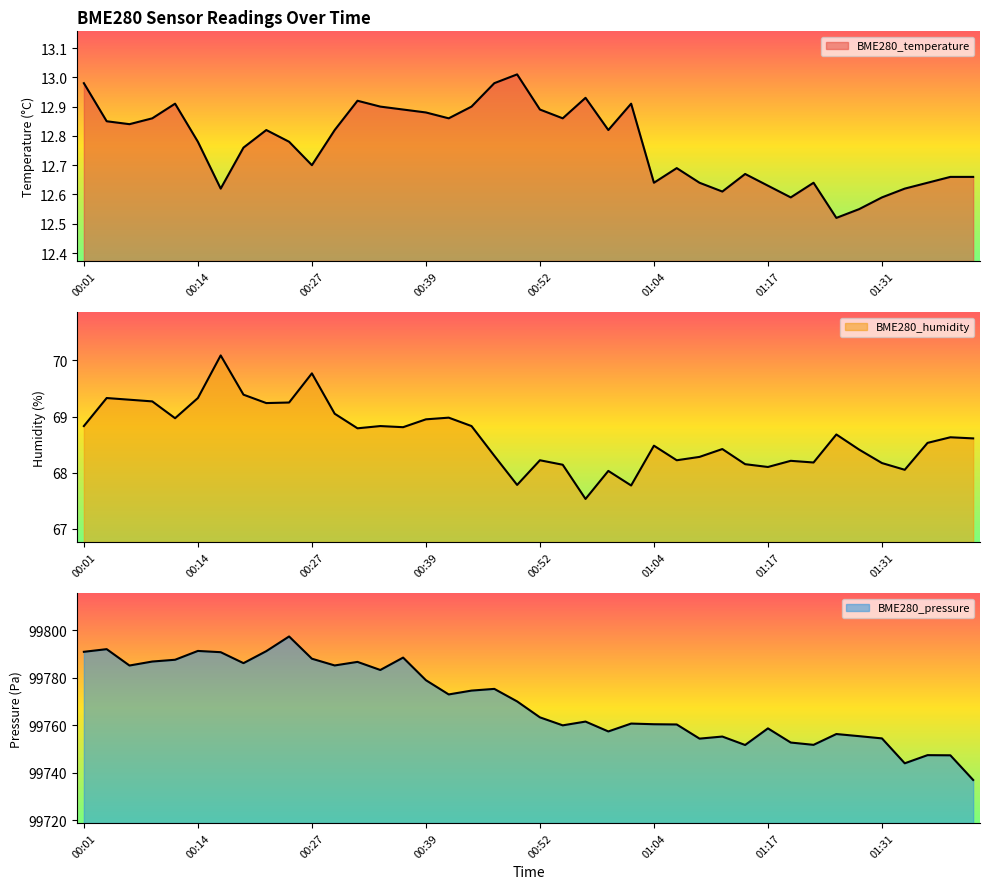

True or false: BME280_temperature and BME280_humidity intersect in this chart.

False